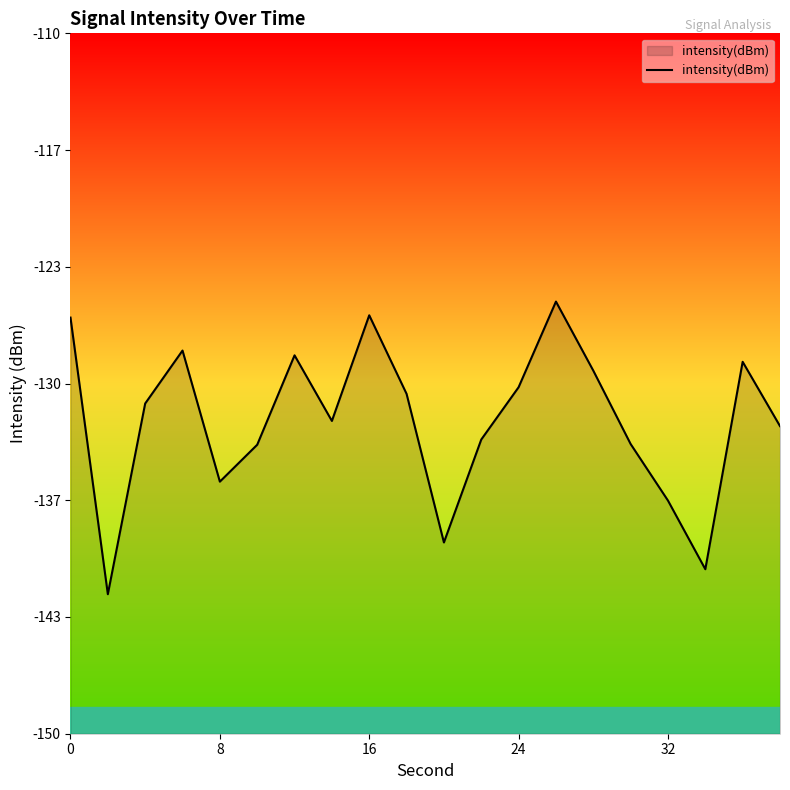

The value at 16 is -207.1. True or false?

False